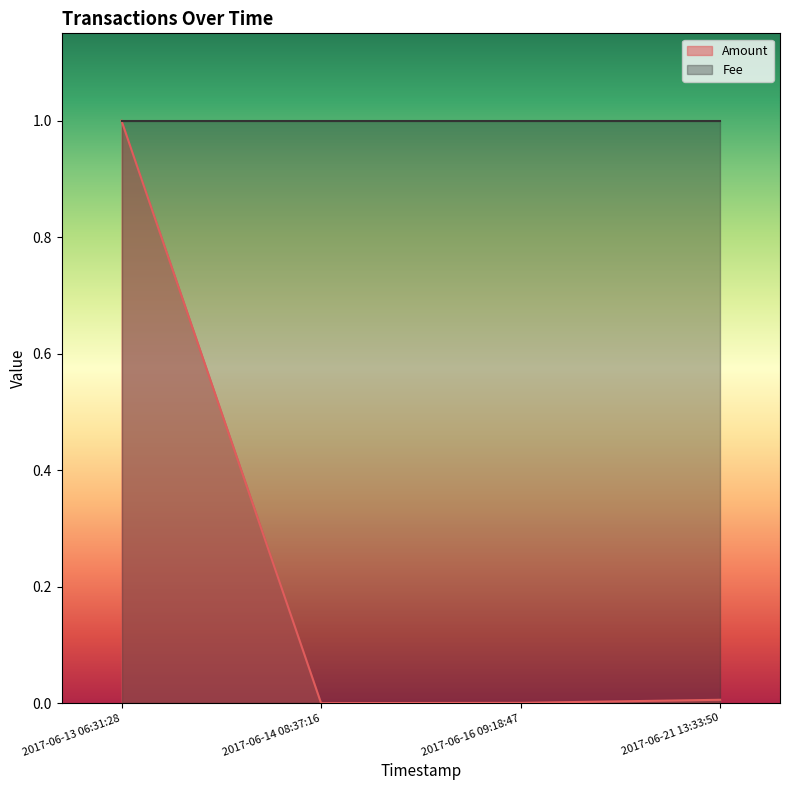

At 2017-06-16 09:18:47, list the series in order from smallest to largest.

Amount, Fee